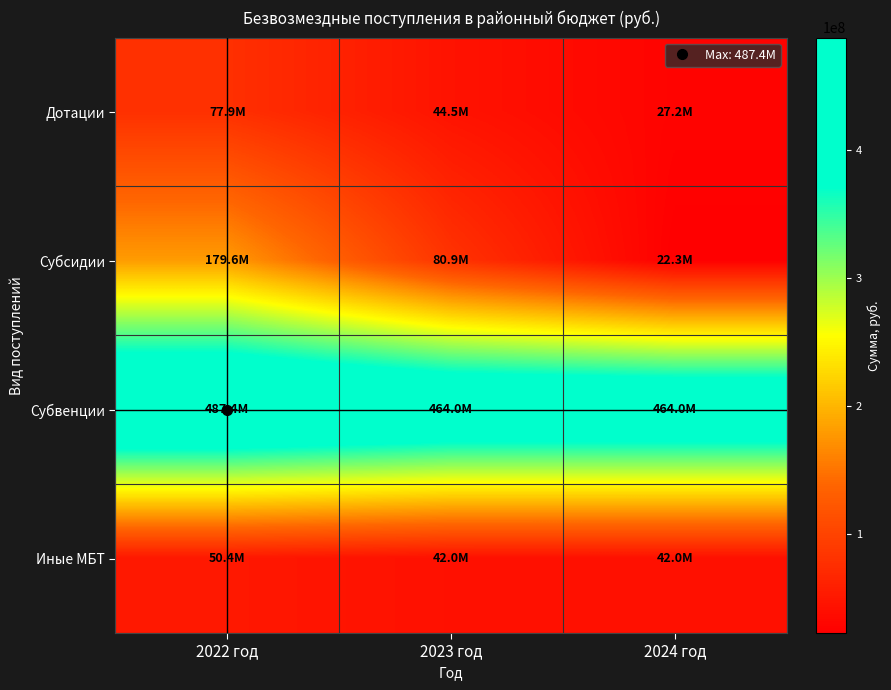

Reading left to right, transcribe all the data shown in this chart.

Дотации: 2022 год=77857379.0	2023 год=44510764.0	2024 год=27218995.0
Субсидии: 2022 год=179599221.2	2023 год=80875682.0	2024 год=22315084.0
Субвенции: 2022 год=487434468.3	2023 год=463984177.9	2024 год=463984565.1
Иные МБТ: 2022 год=50428340.0	2023 год=42048428.8	2024 год=41970323.2